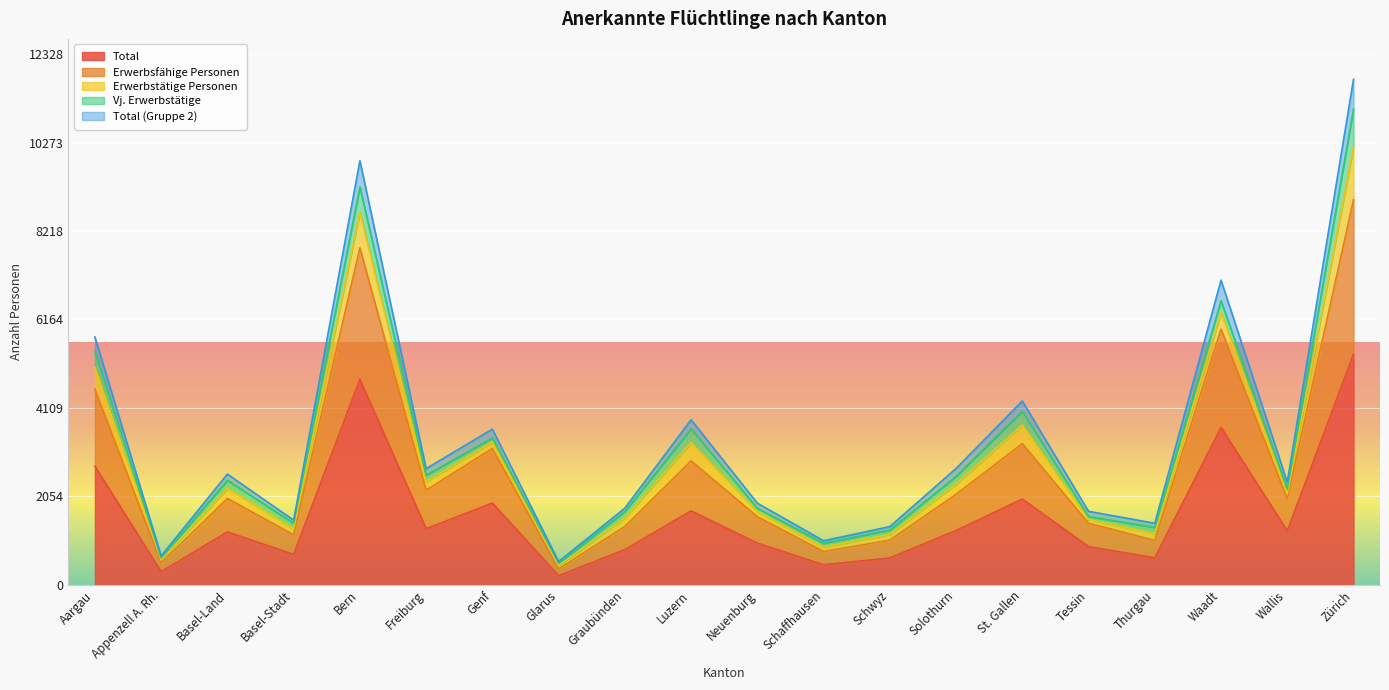

True or false: Total has a value of 1987 at Wallis.

False